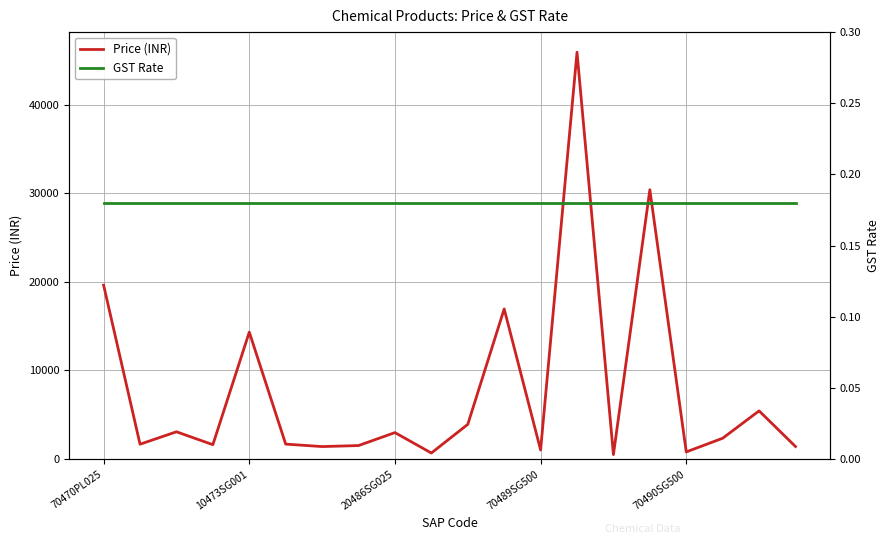

What is the spread (max minus min) of values at 13?

45901.8